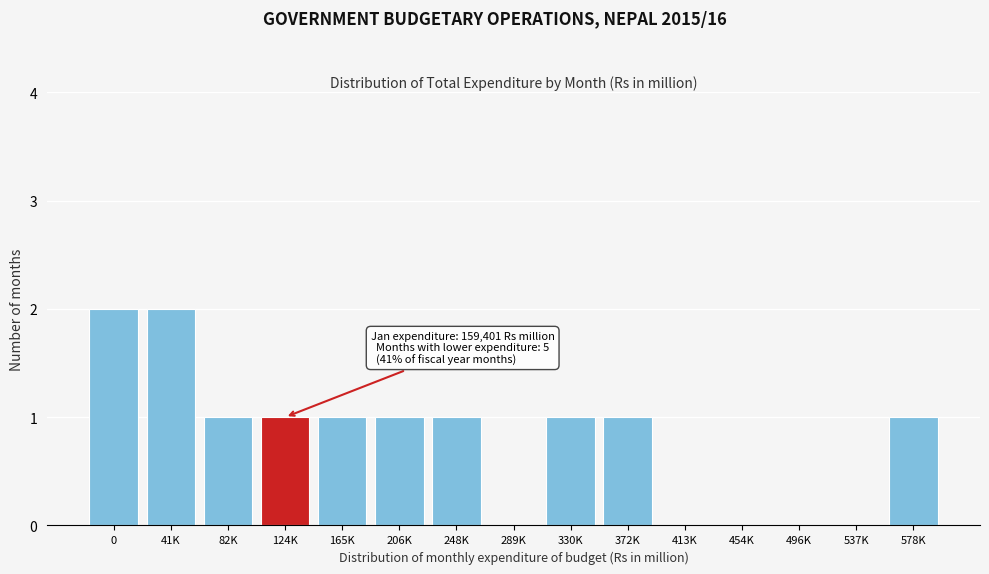

Reading left to right, transcribe all the data shown in this chart.

0=2	41K=2	82K=1	124K=1	165K=1	206K=1	248K=1	289K=0	330K=1	372K=1	413K=0	454K=0	496K=0	537K=0	578K=1